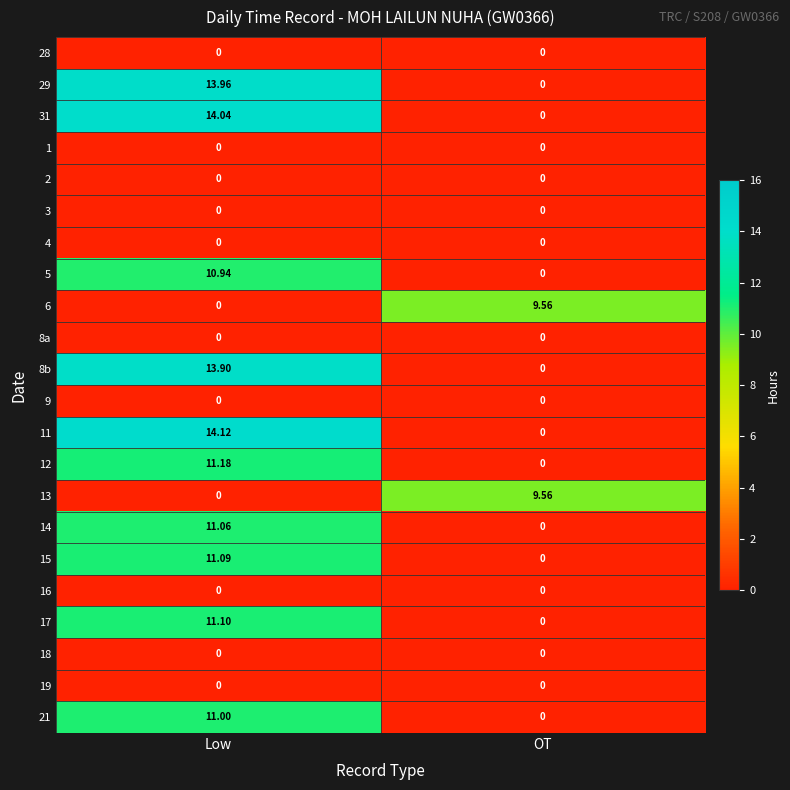

At which label does 12 reach its peak?

Low